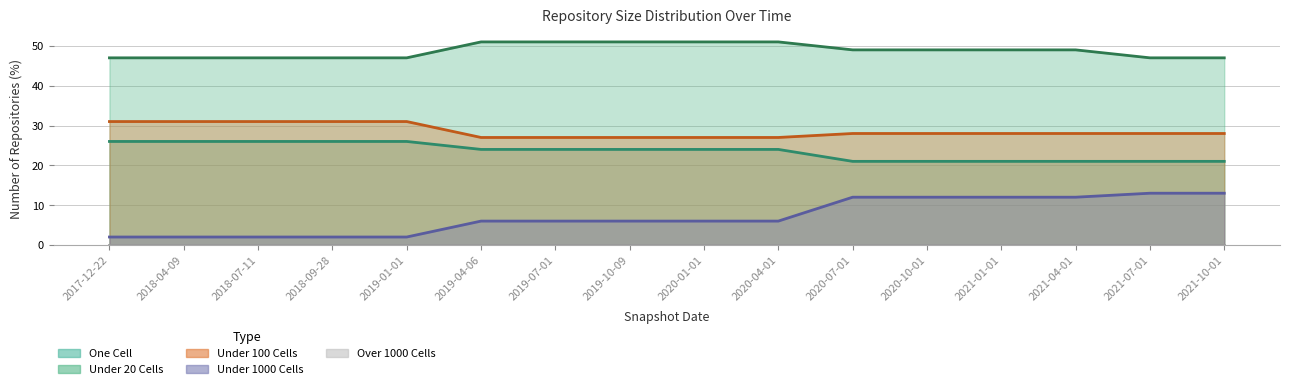

Which series has the largest total across all categories?

under_twenty_cells